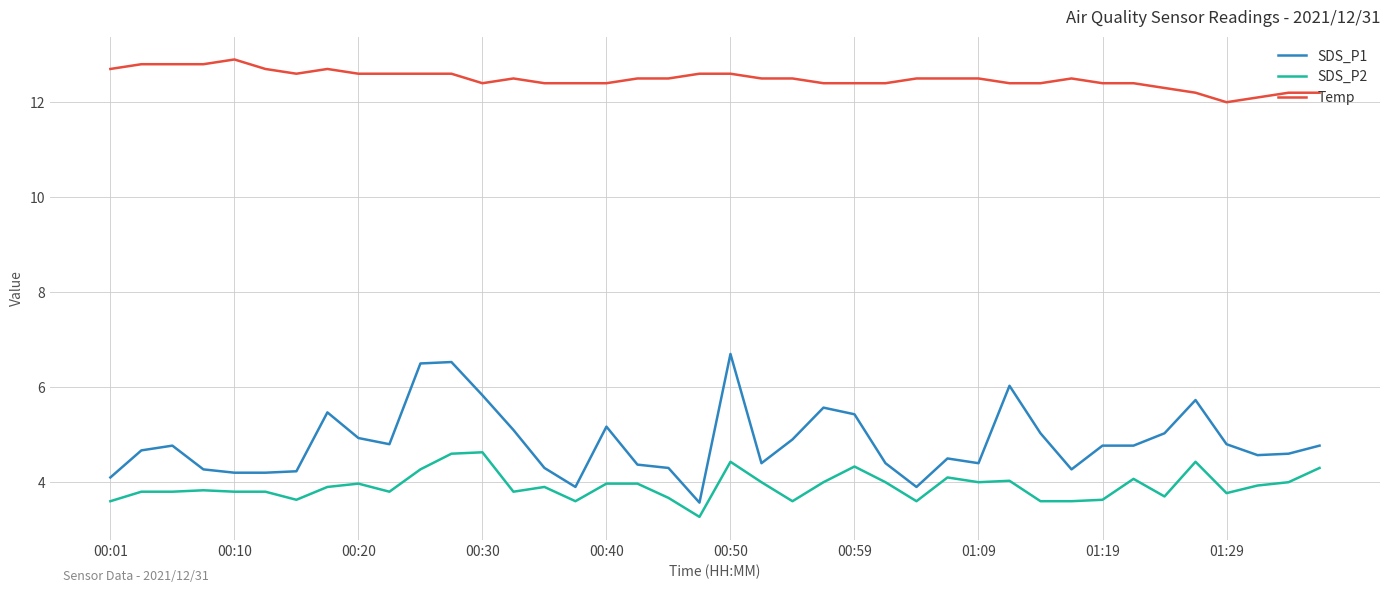

Which series has the widest spread of values?

SDS_P1